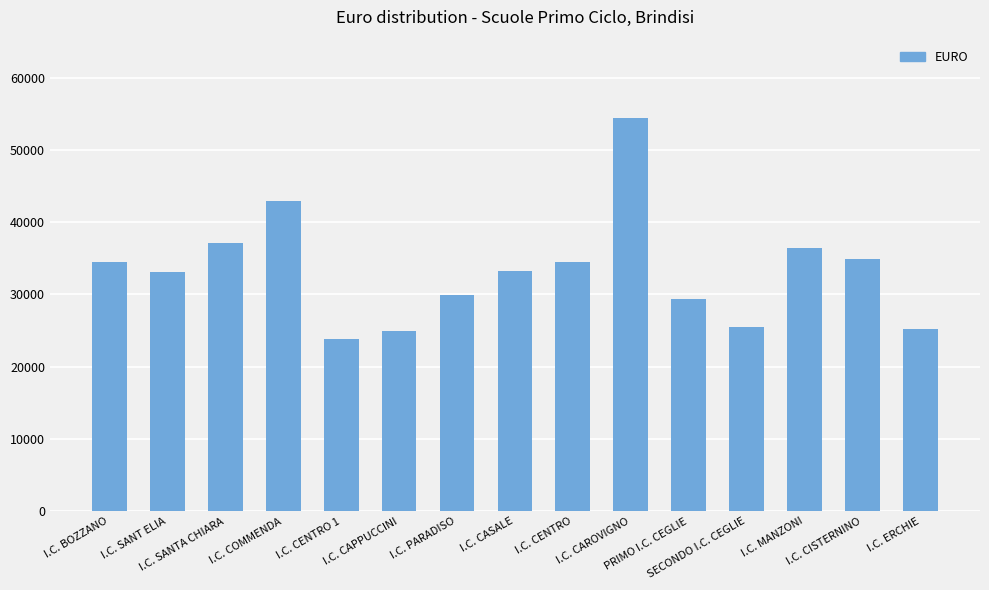

What is the minimum value shown in the chart?

23890.2